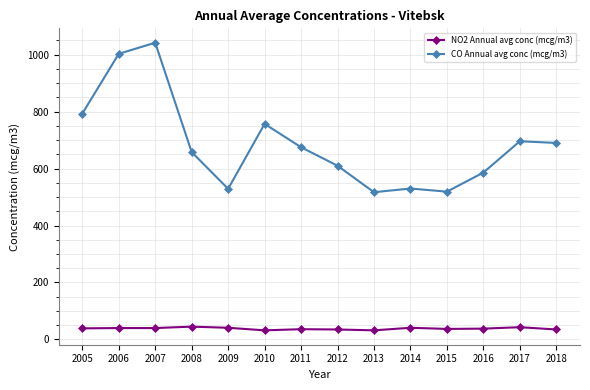

How many values in the CO Annual avg conc (mcg/m3) series are below 675?

7